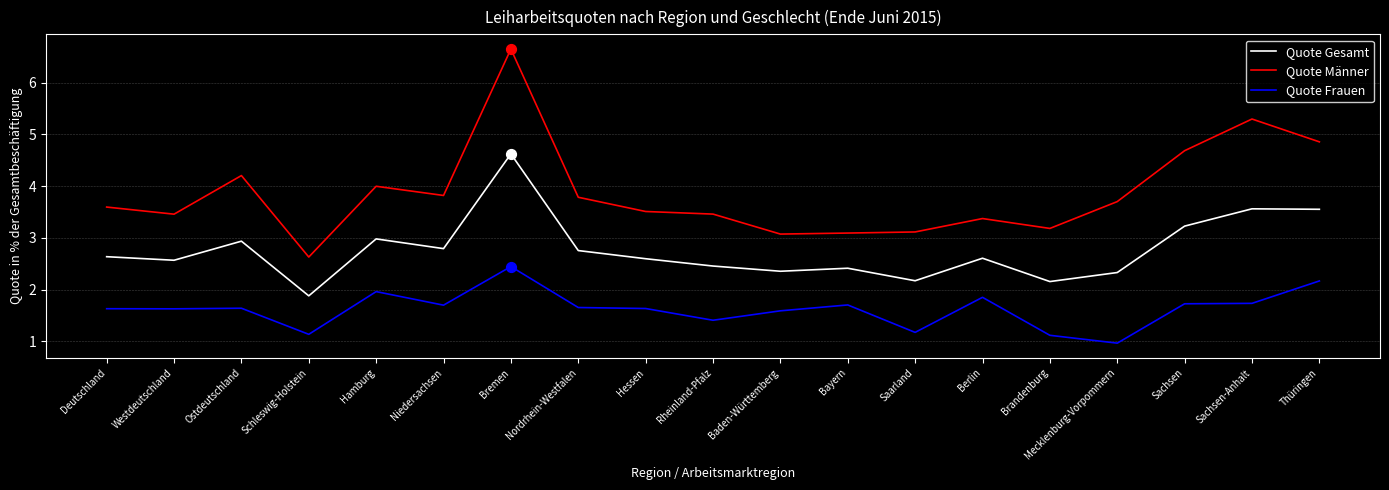

What are all the series names shown in the legend?

Quote Gesamt, Quote Männer, Quote Frauen